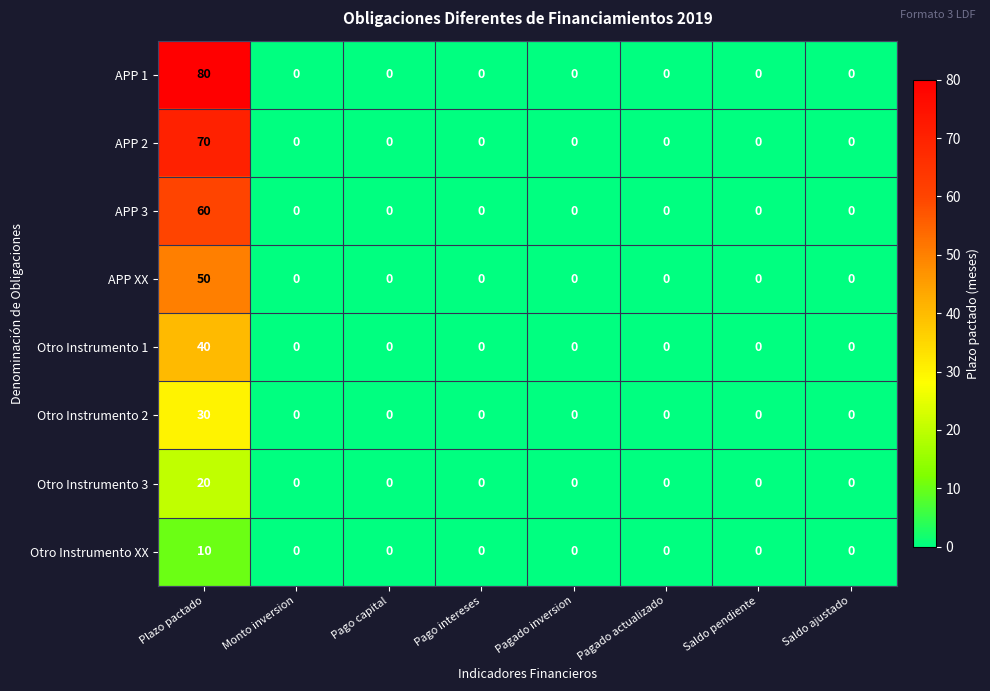

List the series in order of their peak value, lowest first.

Otro Instrumento XX, Otro Instrumento 3, Otro Instrumento 2, Otro Instrumento 1, APP XX, APP 3, APP 2, APP 1